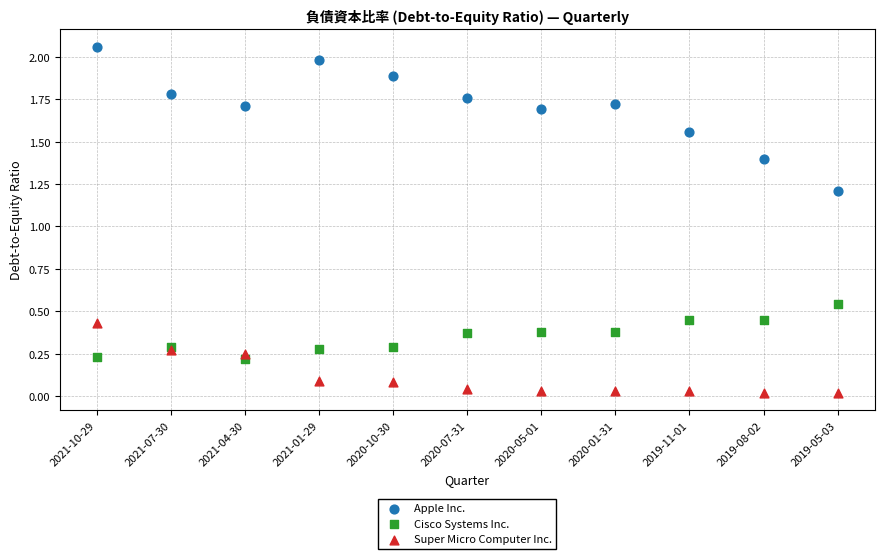

What is the X range (max minus min) for the scatter plot?

10.0